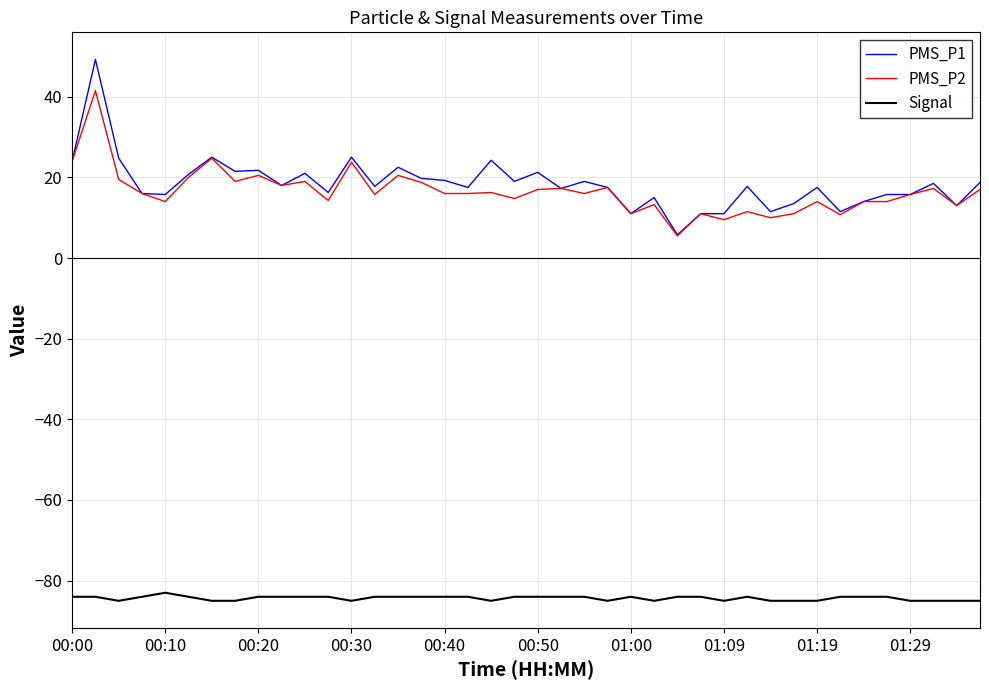

Which series has the widest spread of values?

PMS_P1